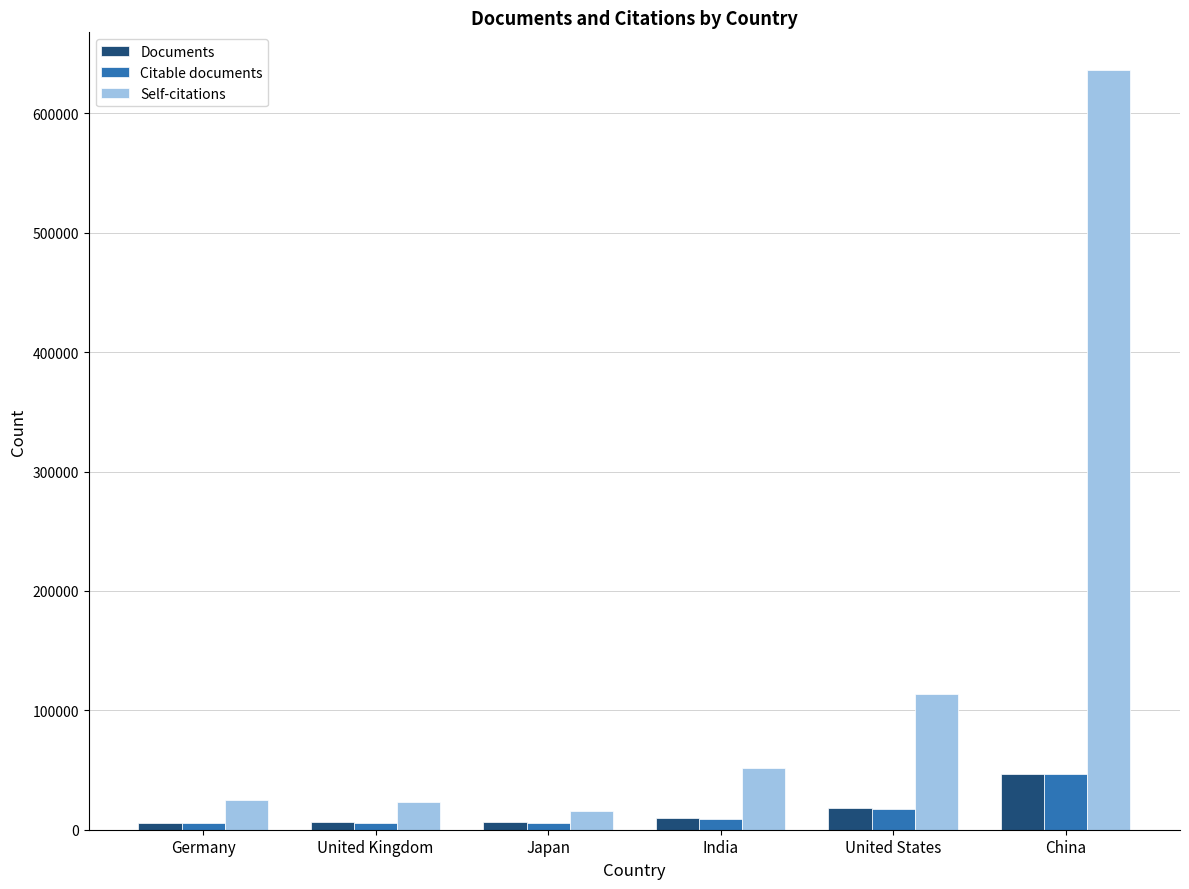

At which label is Self-citations closest to 326041?

United States